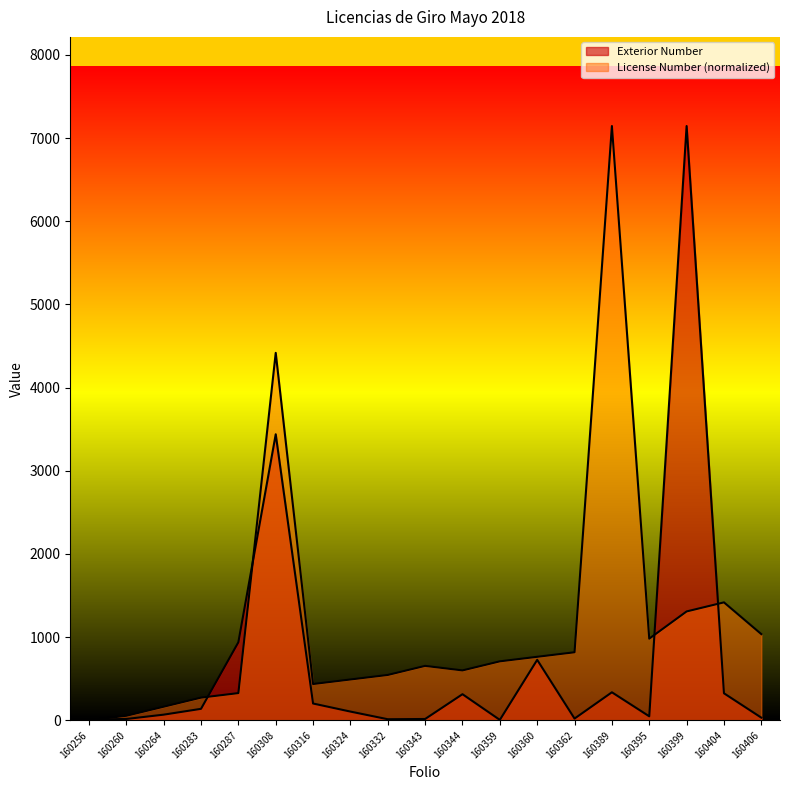

Does the chart have visible grid lines?

No